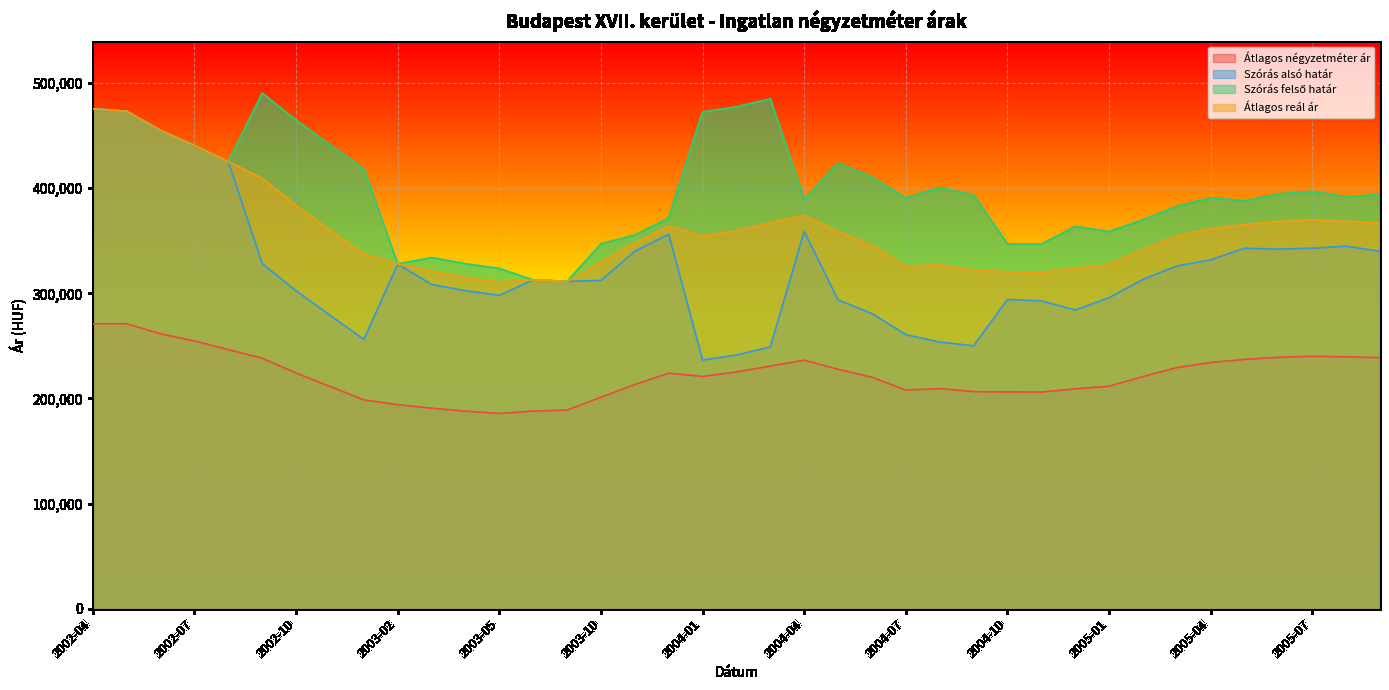

Reading right to left, what are all the values shown in this chart?

Átlagos négyzetméter ár: 2005-09=238849	2005-08=239625	2005-07=240191	2005-06=239159	2005-05=237191	2005-04=234243	2005-03=229371	2005-02=220913	2005-01=211615	2004-12=209146	2004-11=206126	2004-10=206216	2004-09=206528	2004-08=209369	2004-07=208035	2004-06=220271	2004-05=227808	2004-04=236460	2004-03=230861	2004-02=225263	2004-01=221030	2003-12=224132	2003-11=213296	2003-10=201164	2003-09=189031	2003-06=188040	2003-05=185752	2003-04=187981	2003-03=190794	2003-02=194084	2002-12=198670	2002-11=211450	2002-10=224230	2002-09=238306	2002-08=246501	2002-07=254695	2002-06=261524	2002-05=271084	2002-04=271084
Szórás alsó határ: 2005-09=340006	2005-08=344881	2005-07=342915	2005-06=342094	2005-05=342920	2005-04=331864	2005-03=325985	2005-02=313275	2005-01=295830	2004-12=284209	2004-11=292843	2004-10=294159	2004-09=250096	2004-08=253619	2004-07=260773	2004-06=280789	2004-05=293765	2004-04=358981	2004-03=249054	2004-02=241316	2004-01=236609	2003-12=356228	2003-11=340036	2003-10=312250	2003-09=311416	2003-06=312811	2003-05=298043	2003-04=302489	2003-03=308425	2003-02=327920	2002-12=256224	2002-11=279168	2002-10=302421	2002-09=328238	2002-08=425250	2002-07=440761	2002-06=455070	2002-05=473194	2002-04=475633
Szórás felső határ: 2005-09=393958	2005-08=391979	2005-07=396971	2005-06=394612	2005-05=387978	2005-04=390956	2005-03=382791	2005-02=370081	2005-01=358764	2004-12=363653	2004-11=346783	2004-10=347095	2004-09=393486	2004-08=400659	2004-07=390717	2004-06=410733	2004-05=423709	2004-04=389471	2004-03=485088	2004-02=477350	2004-01=472643	2003-12=371686	2003-11=355494	2003-10=347120	2003-09=311416	2003-06=312811	2003-05=323707	2003-04=328153	2003-03=334089	2003-02=327920	2002-12=418462	2002-11=441406	2002-10=464659	2002-09=490476	2002-08=425250	2002-07=440761	2002-06=455070	2002-05=473194	2002-04=475633
Átlagos reál ár: 2005-09=366982	2005-08=368430	2005-07=369943	2005-06=368353	2005-05=365449	2005-04=361410	2005-03=354388	2005-02=341678	2005-01=327297	2004-12=323931	2004-11=319813	2004-10=320627	2004-09=321791	2004-08=327139	2004-07=325745	2004-06=345761	2004-05=358737	2004-04=374226	2004-03=367071	2004-02=359333	2004-01=354626	2003-12=363957	2003-11=347765	2003-10=329685	2003-09=311416	2003-06=312811	2003-05=310875	2003-04=315321	2003-03=321257	2003-02=327920	2002-12=337343	2002-11=360287	2002-10=383540	2002-09=409357	2002-08=425250	2002-07=440761	2002-06=455070	2002-05=473194	2002-04=475633